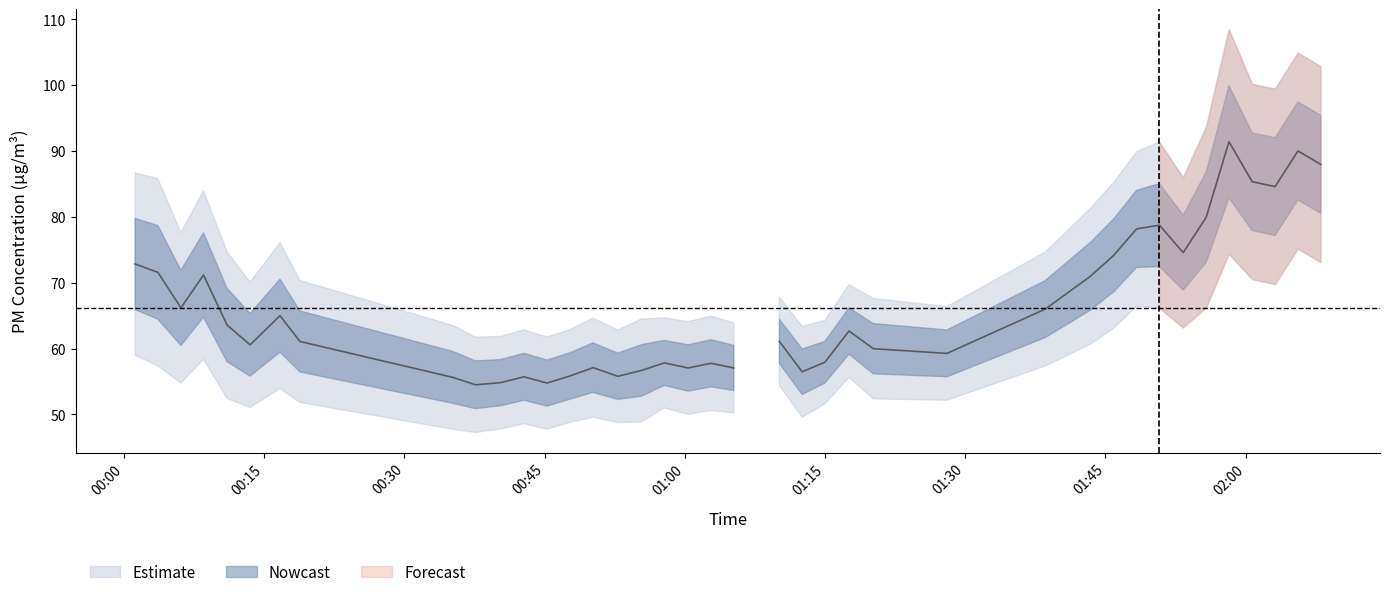

In SDS_P1, how many points are higher than both neighbors (excluding endpoints)?

11